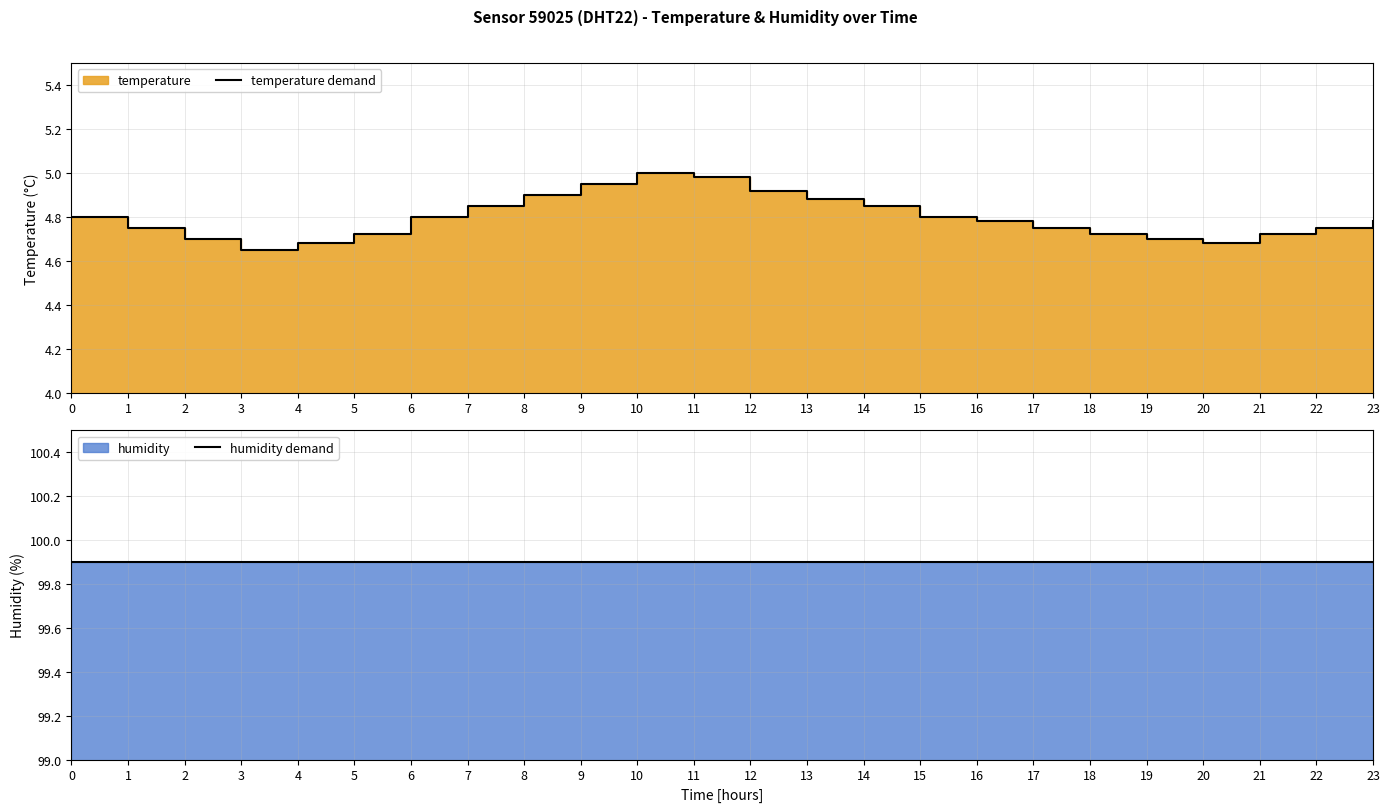

How many interior local peaks does the temperature demand series have?

1